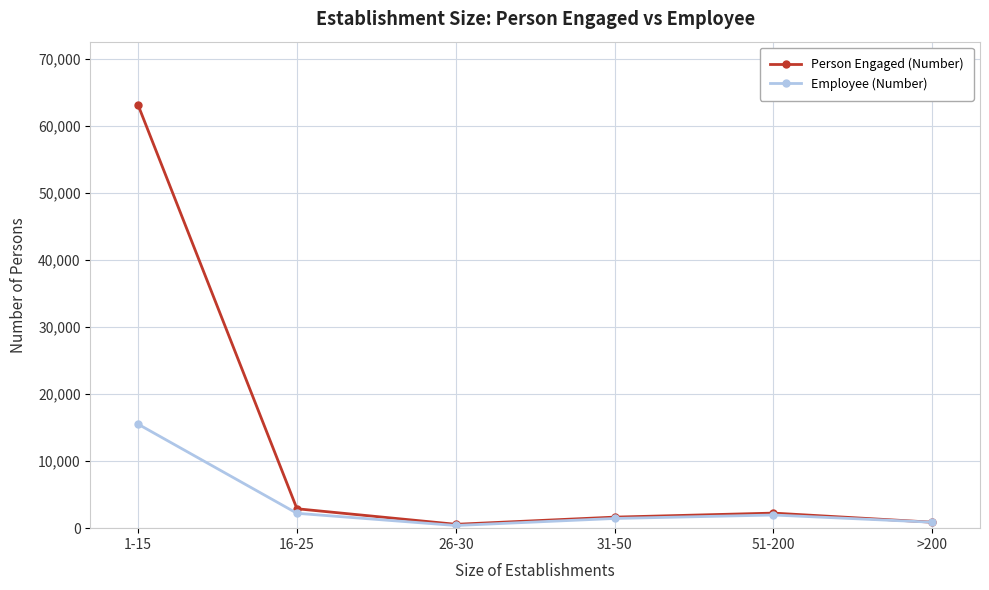

Which category has the highest value across all series?

1-15